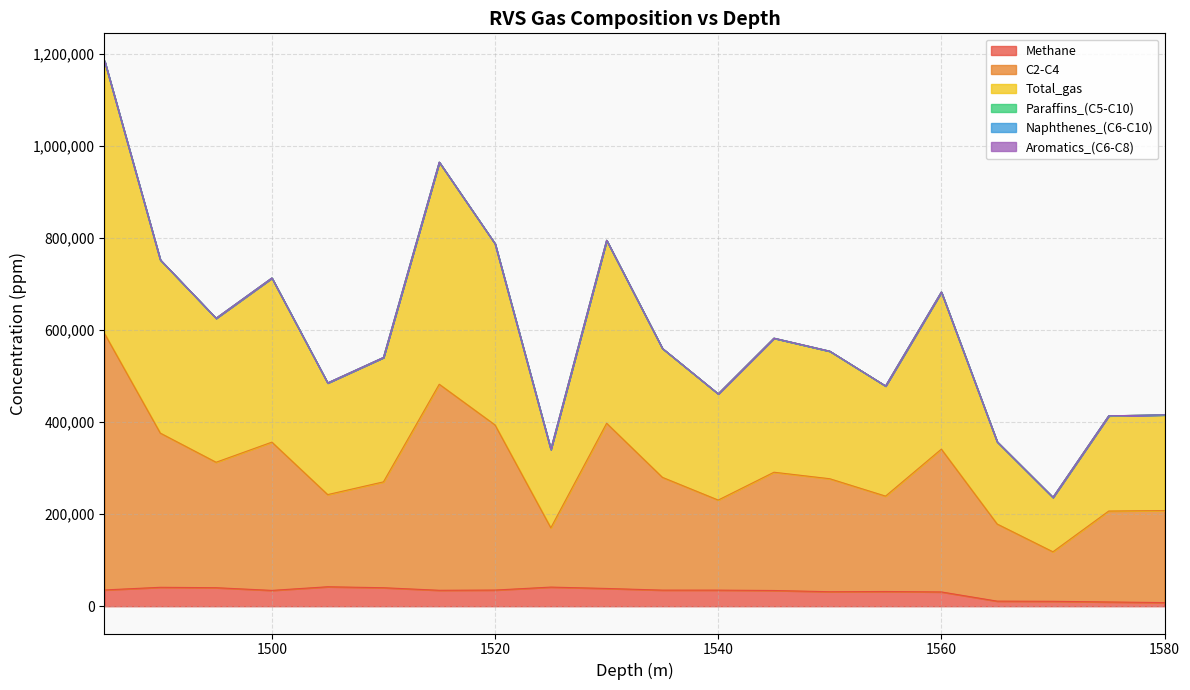

Is it true that Methane equals 13702.0 at 1580?

False